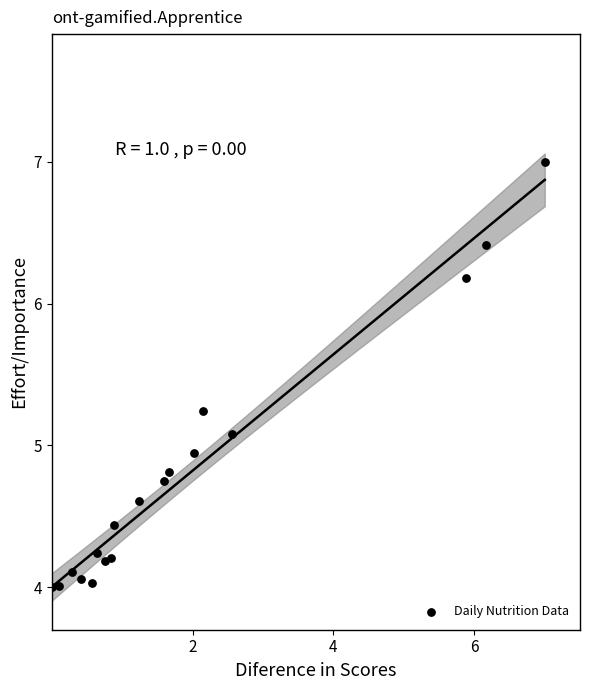

What is the range of X values (max minus min)?

7.0